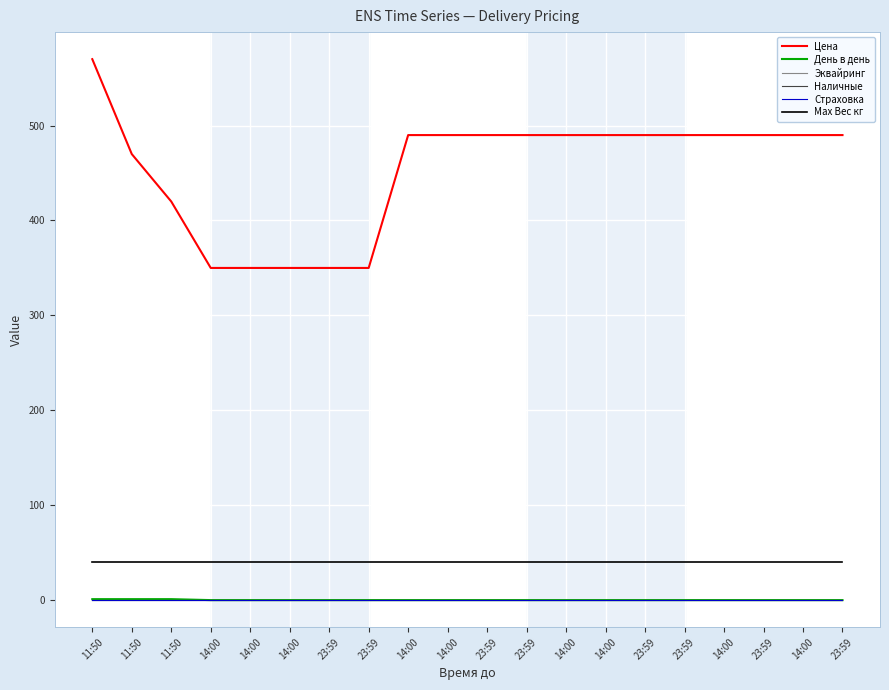

What is the total value across all series at 14:00?

390.0